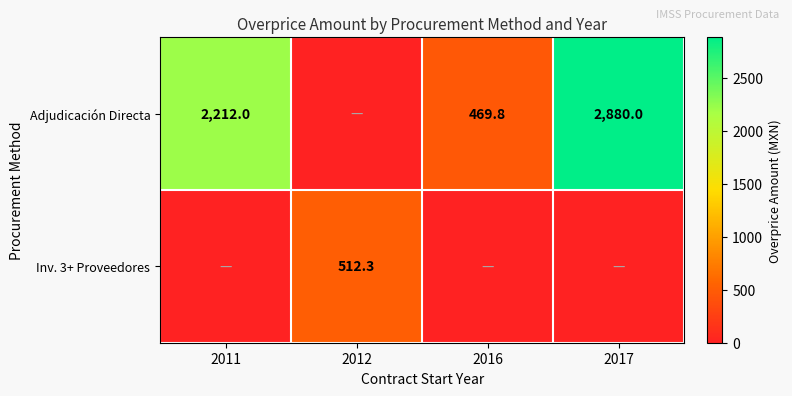

What is the difference between the Adjudicación Directa values at 2016 and 2017?

2410.2